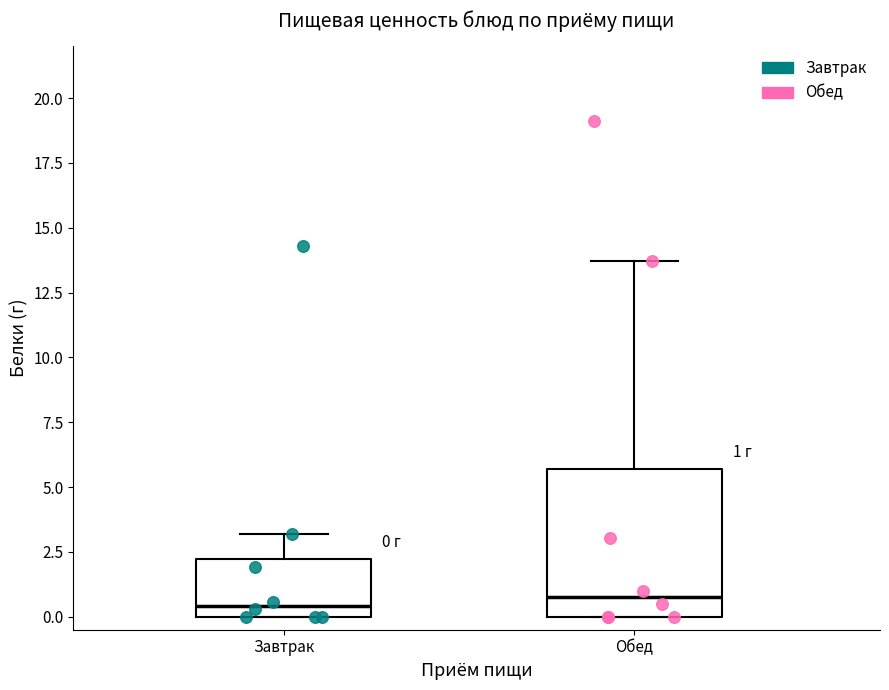

Which box is the tallest, from its lower edge to its upper edge?

Обед